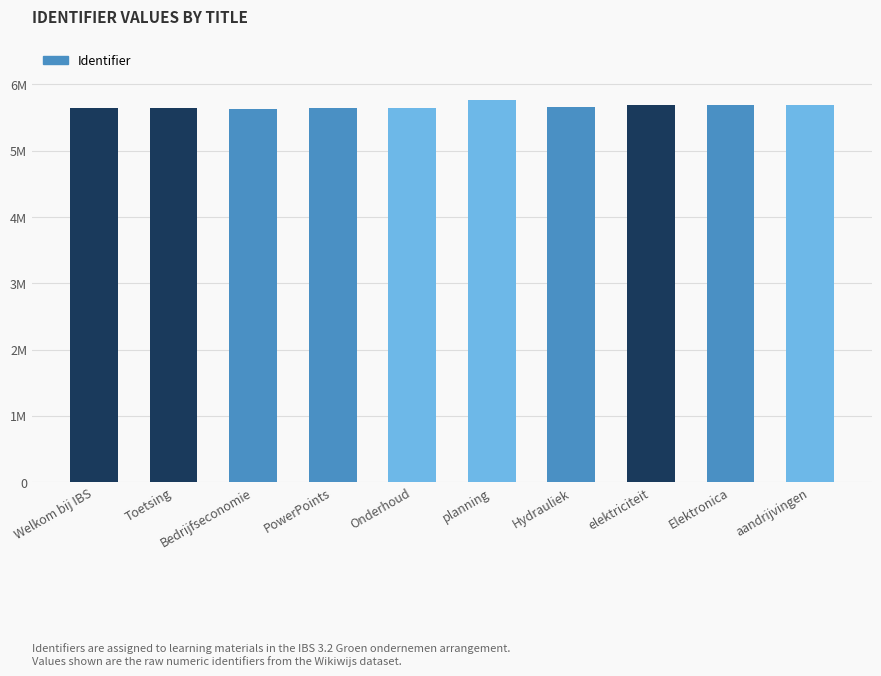

What is the label of the 9th bar from the right?

Toetsing